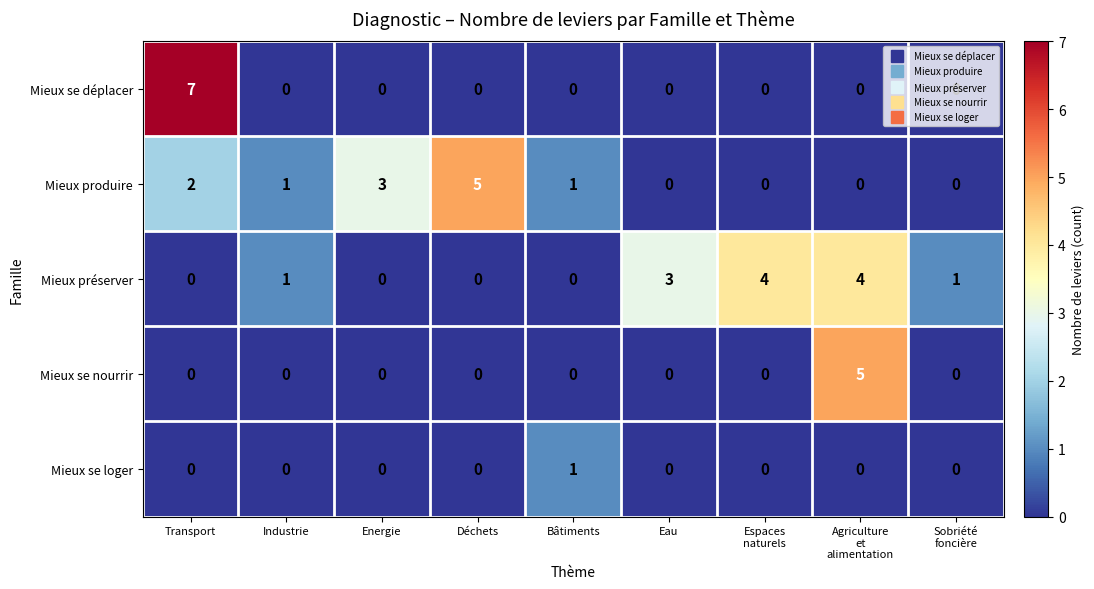

What is the maximum value shown in the chart?

7